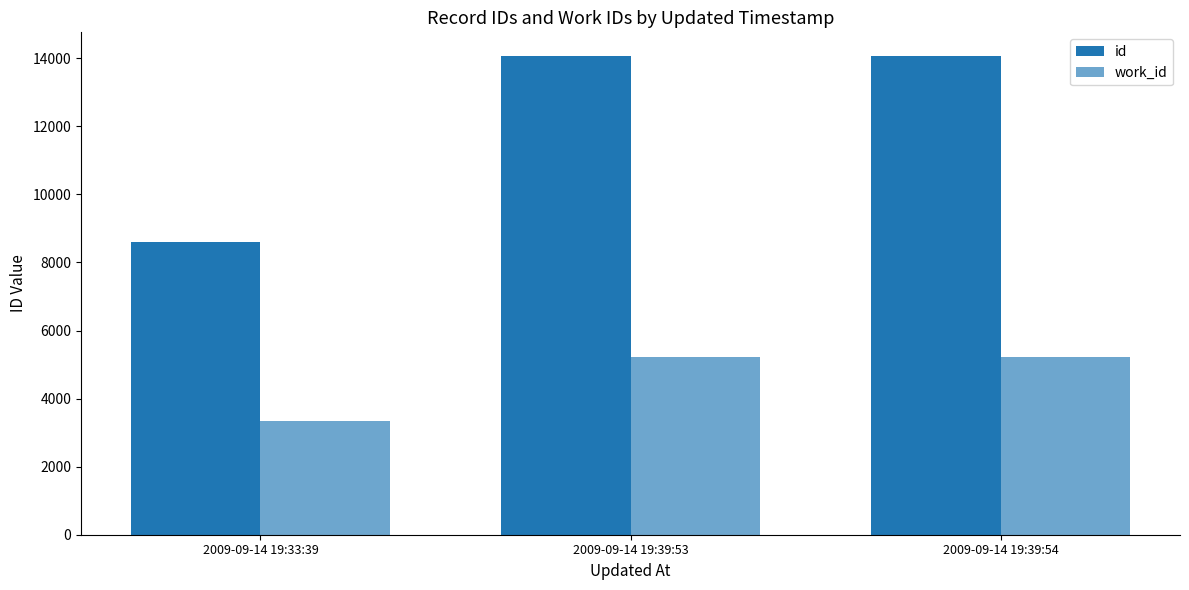

List the series in order of their peak value, lowest first.

work_id, id